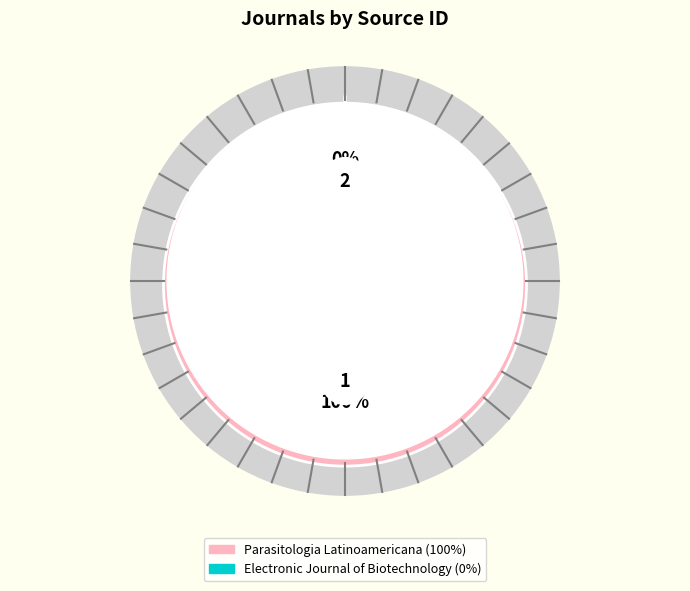

True or false: Electronic Journal of Biotechnology accounts for 11% of the total.

False